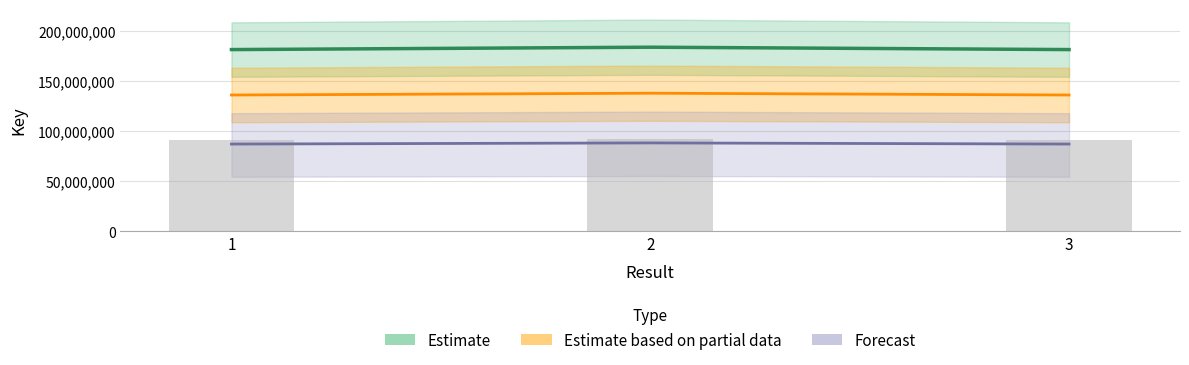

List the labels in order of value, smallest first.

1, 3, 2